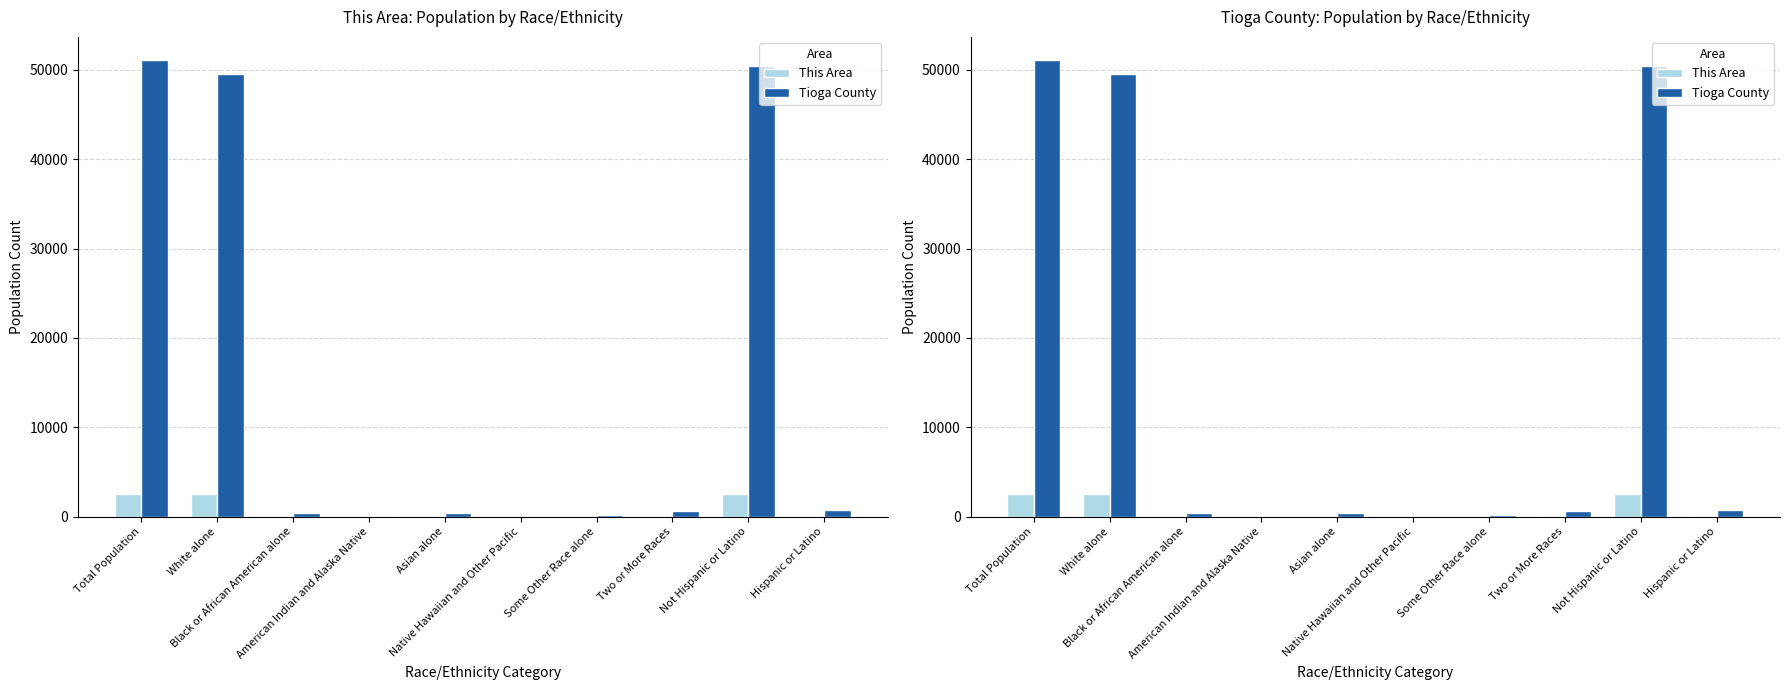

Between Some Other Race alone and Native Hawaiian and Other Pacific, which is larger?

Some Other Race alone